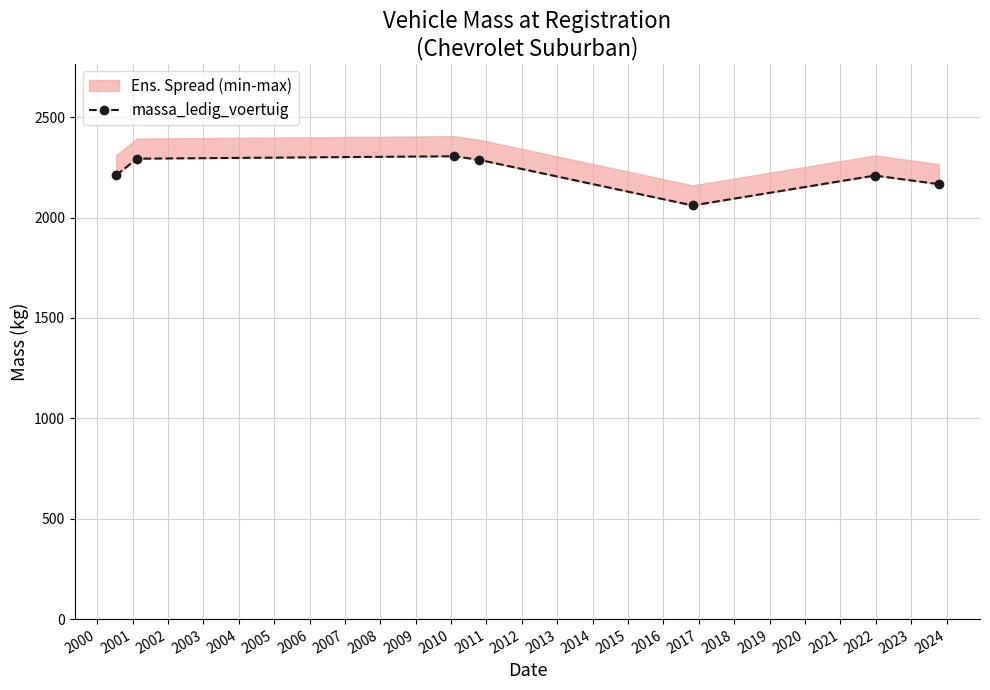

Does the chart have visible grid lines?

Yes